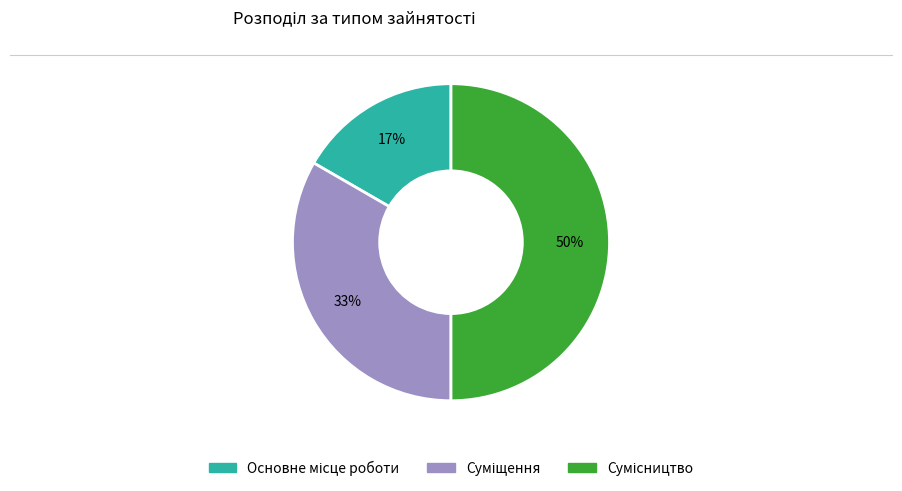

To the nearest percent, what is the difference between the largest and smallest slice percentages?

33%